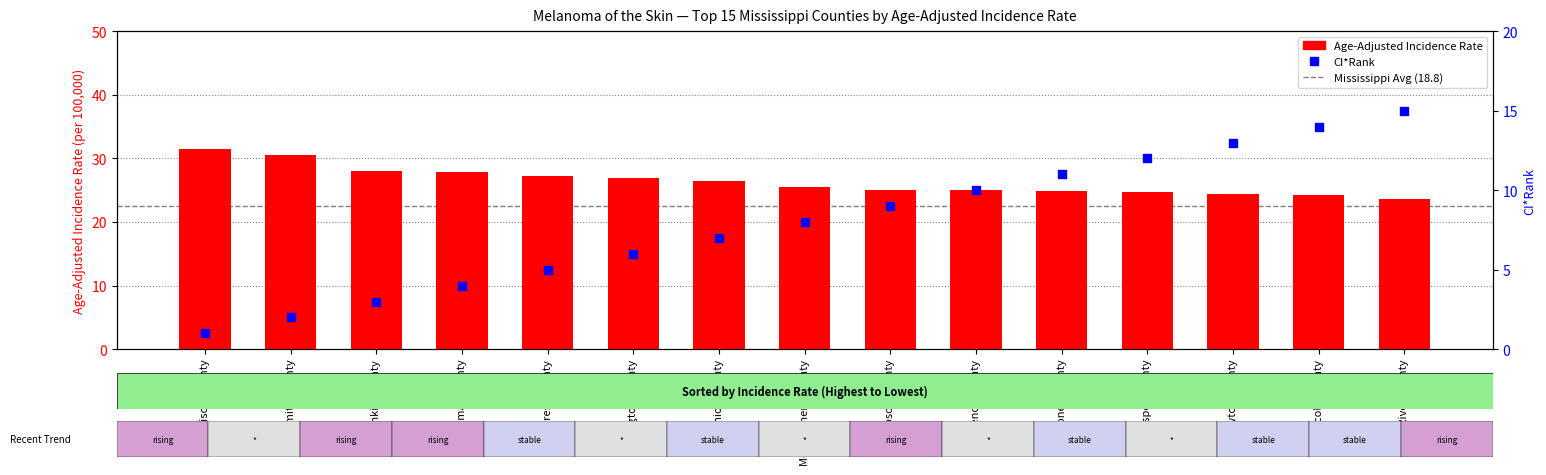

What is the change in value from Montgomery County to Simpson County?

-0.5